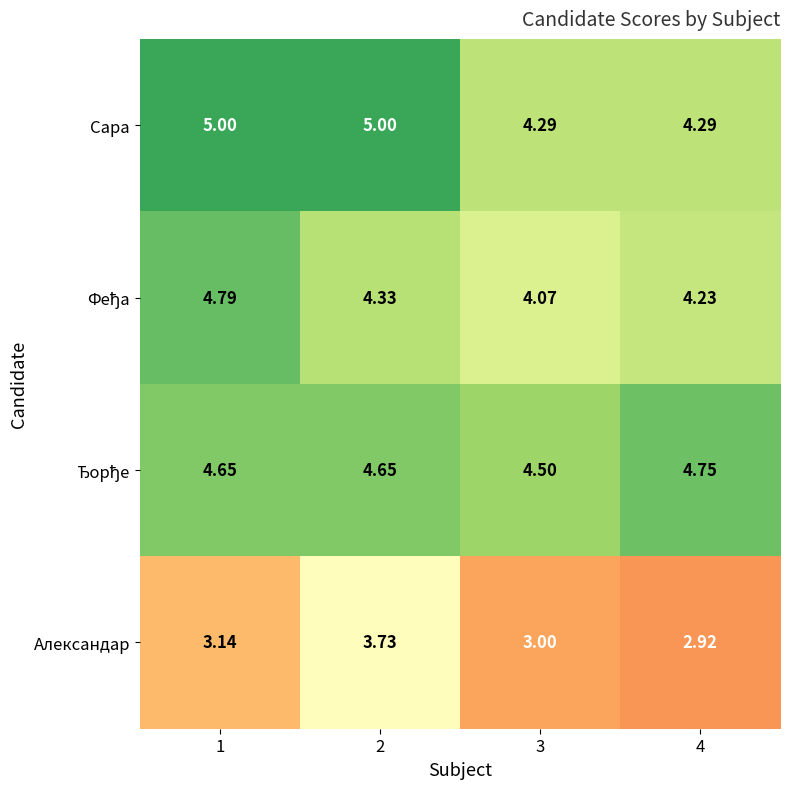

Which series has the widest spread of values?

Александар